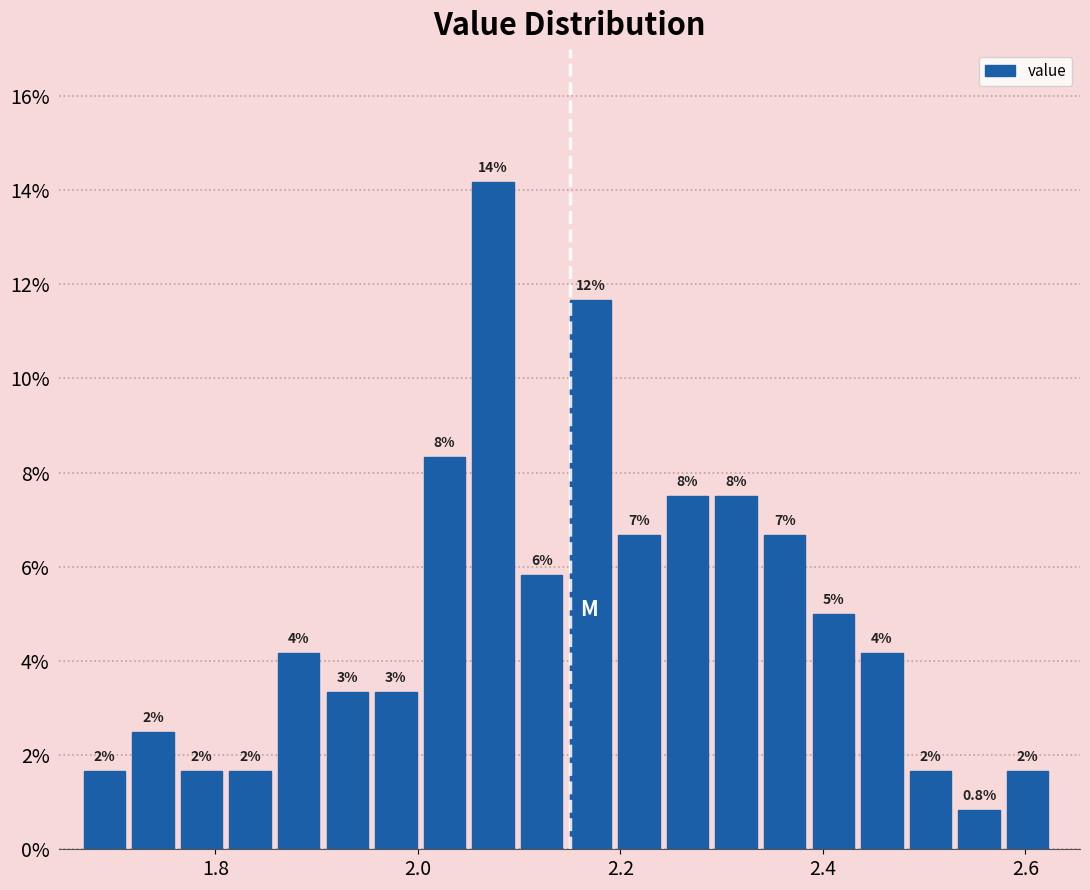

Around what value on the x-axis is the tallest bar? Give the approximate position of its centre, as read against the axis.

2.08